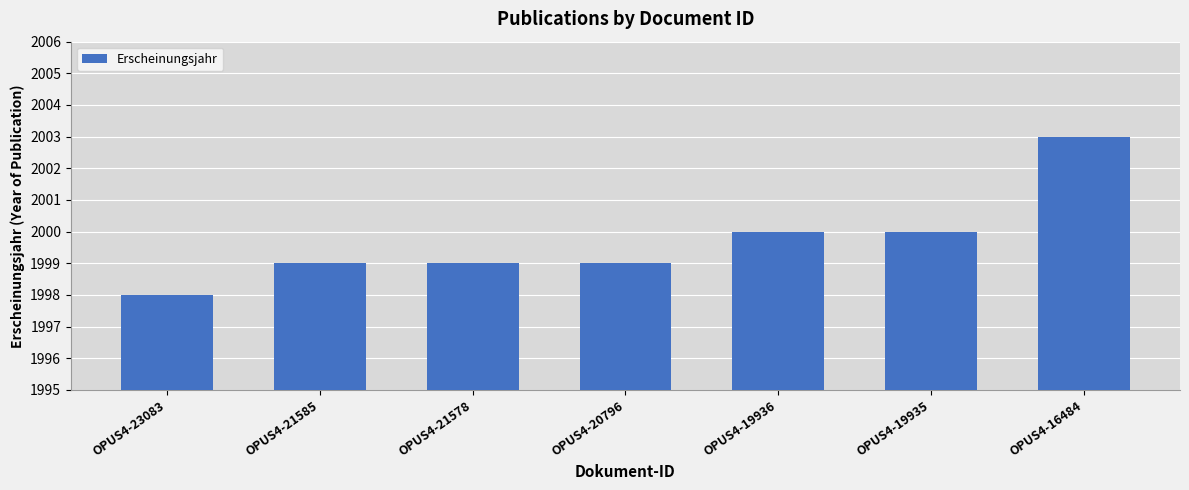

What is the value of the 1st bar from the left?

1998